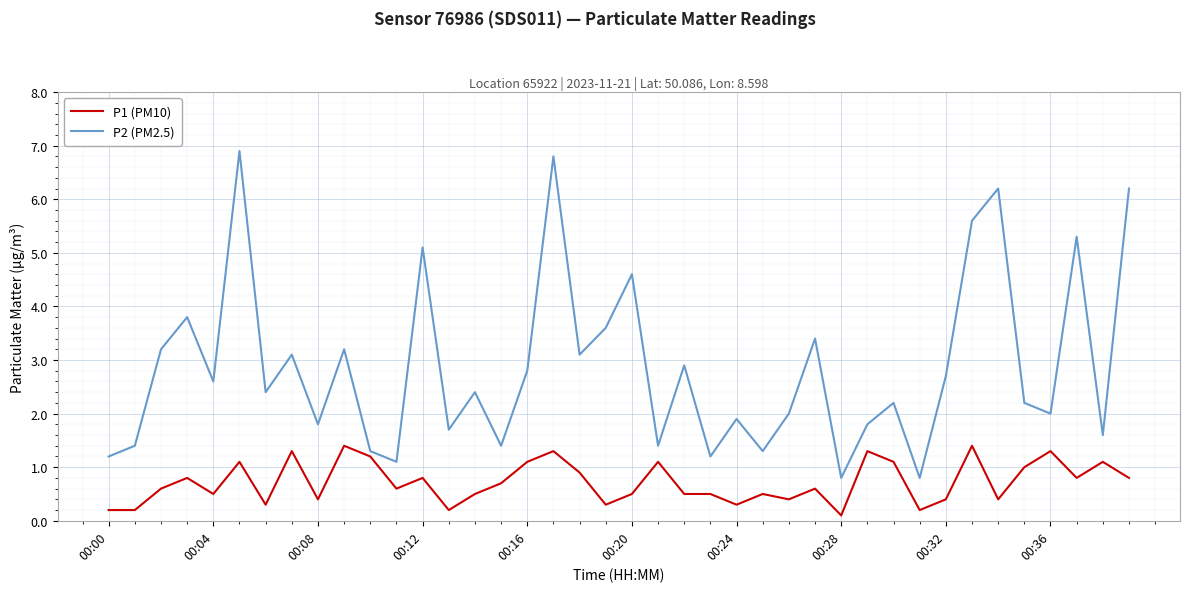

What is the maximum value for P1 (PM10)?

1.4